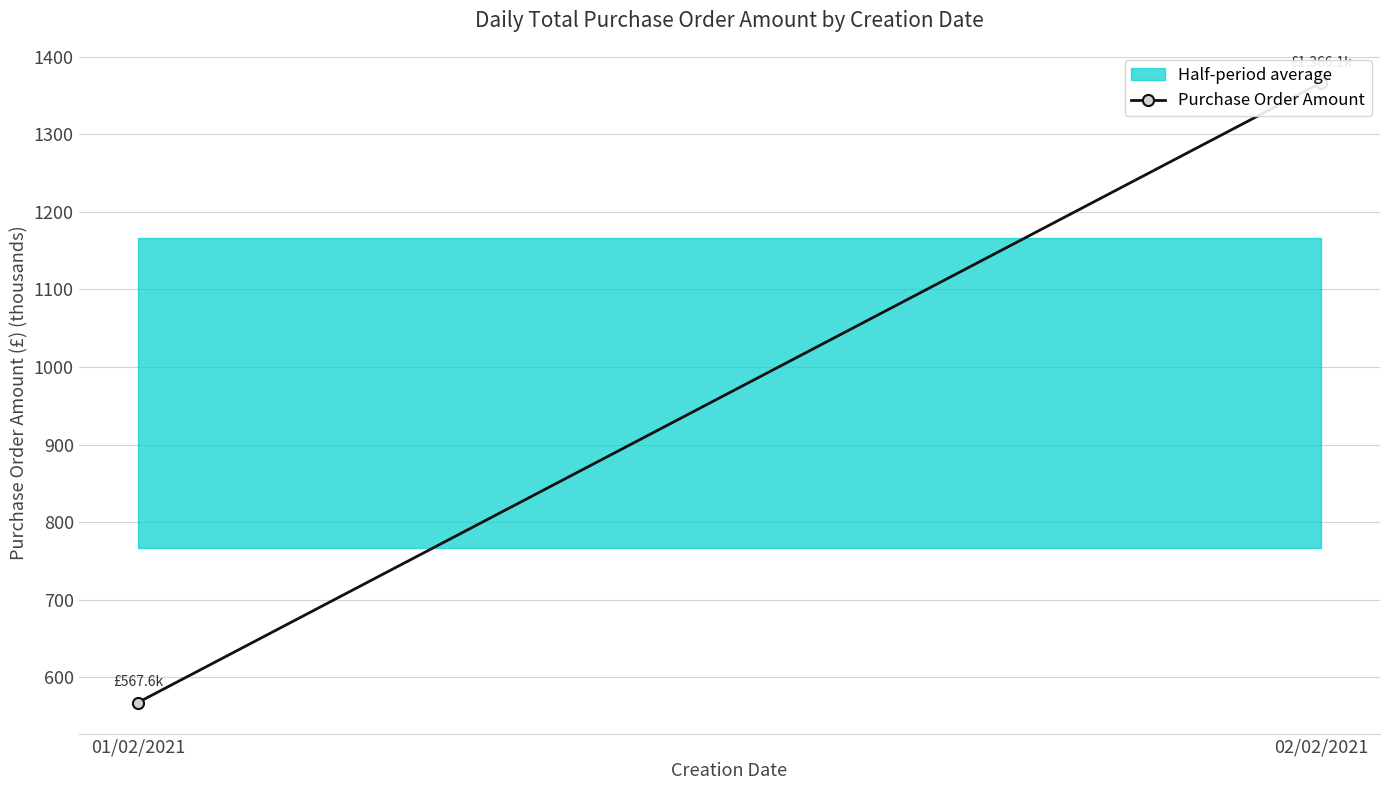

Reading right to left, transcribe all the data shown in this chart.

1366.1	567.6